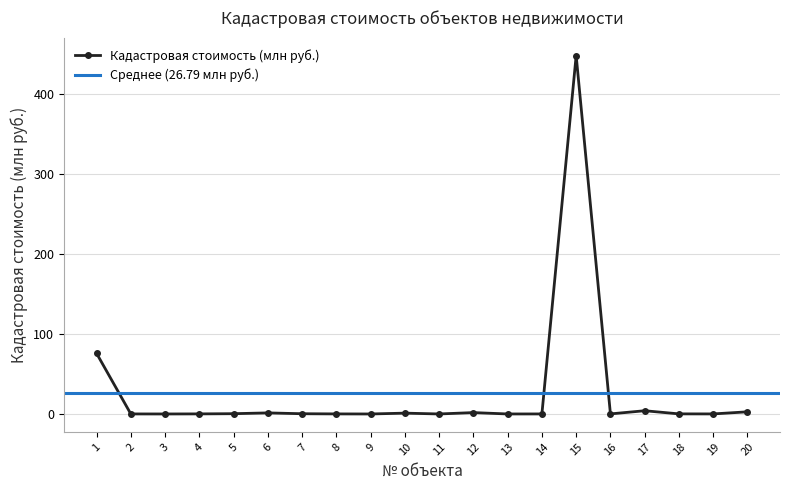

What is the sum of the values at 4 and 15?

447.7